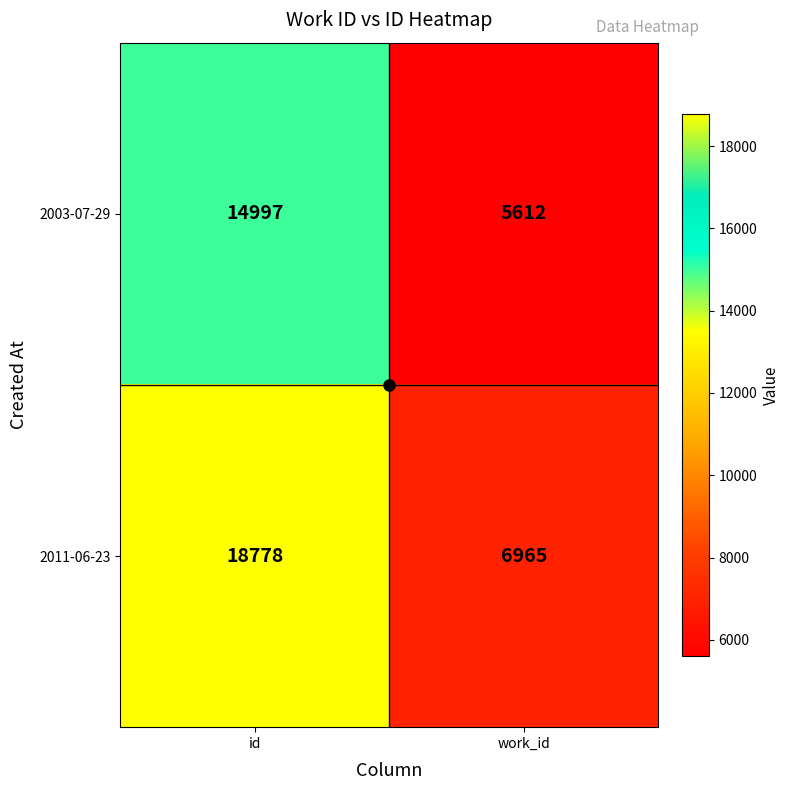

What is the lowest value of the 2003-07-29 series?

5612